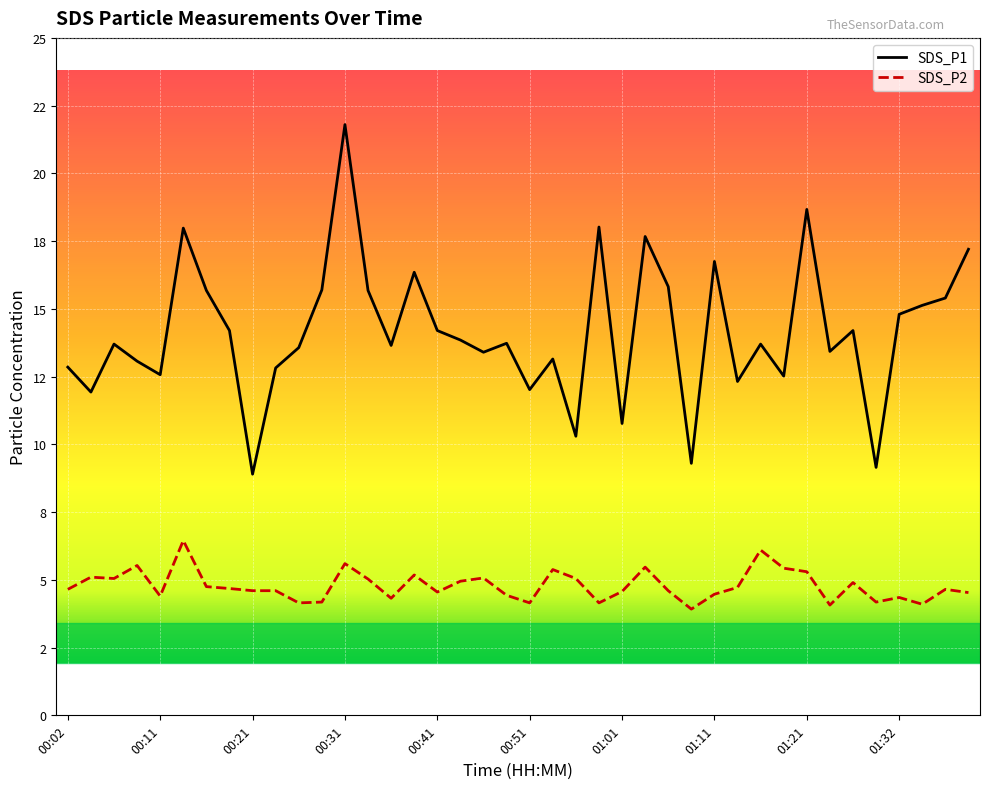

True or false: SDS_P2 and SDS_P1 cross at least once.

False